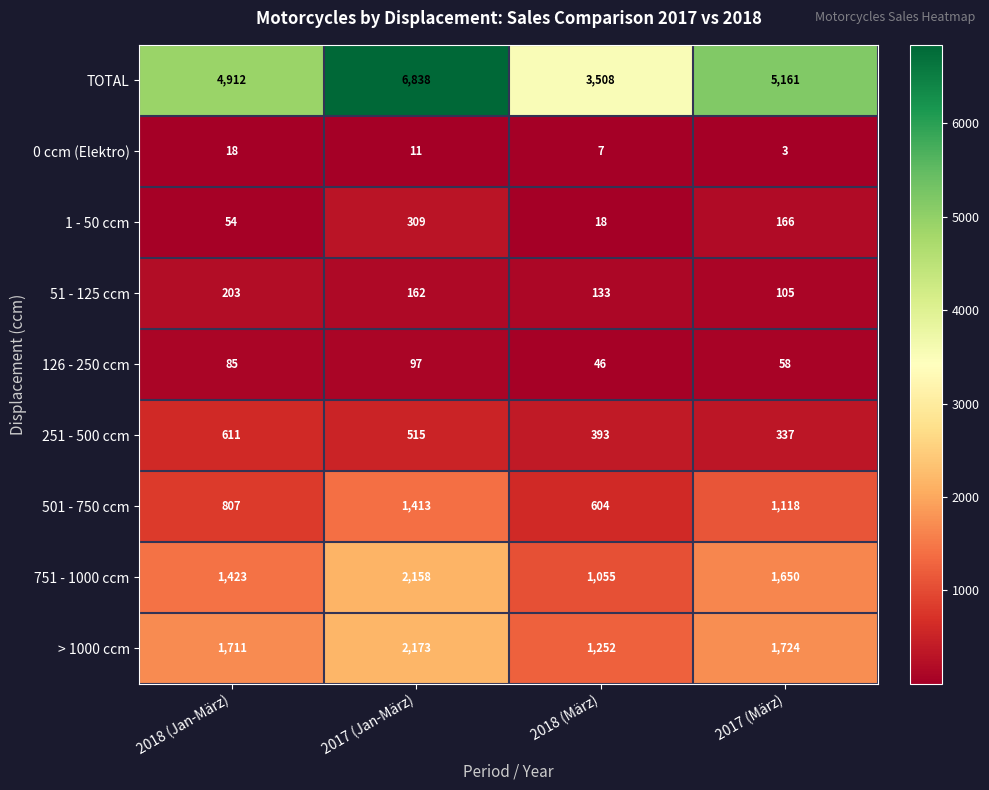

True or false: 1 - 50 ccm has a value of 18 at 2018 (März).

True